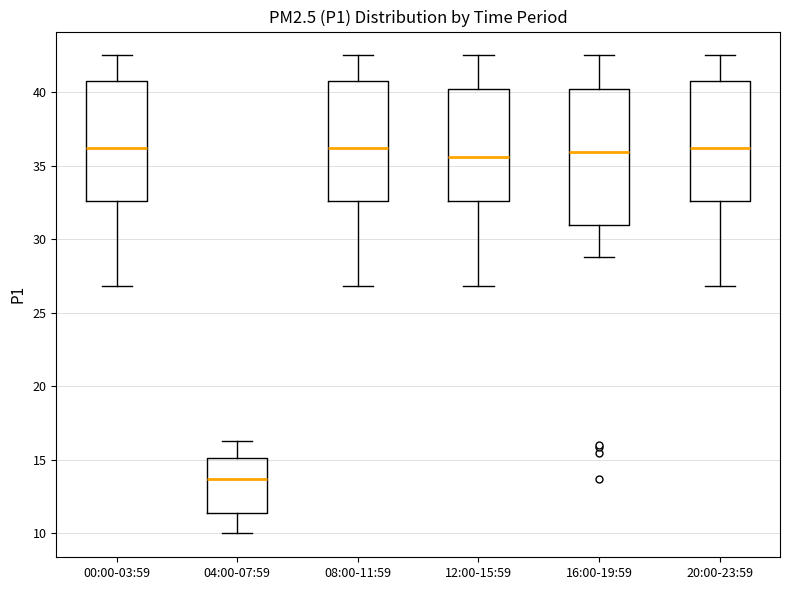

Which box has the lowest median line?

04:00-07:59